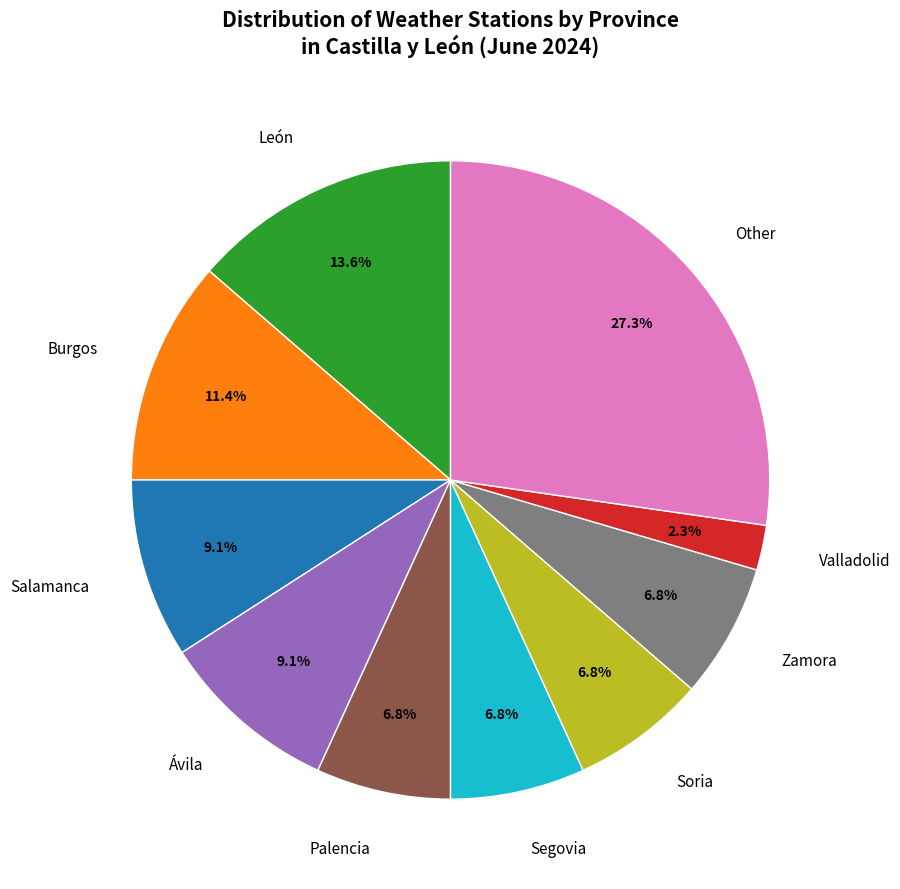

To the nearest percent, what is the difference between the Burgos and Soria slice percentages?

5%